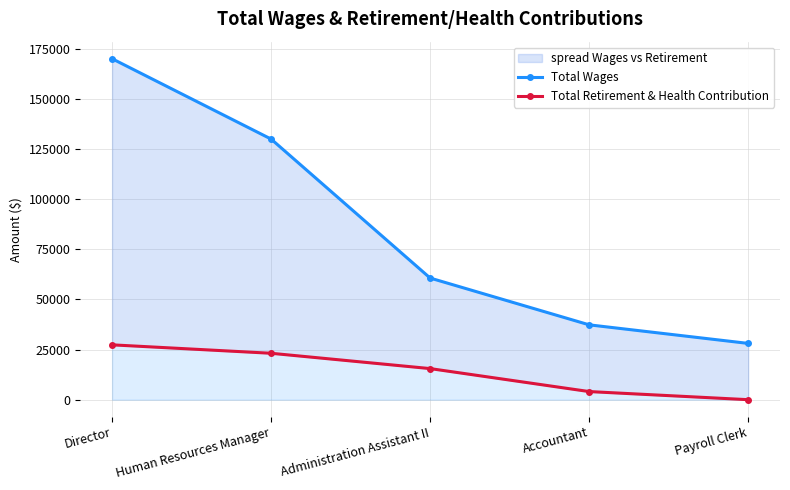

The value of Total Wages at Payroll Clerk is 28057. True or false?

True